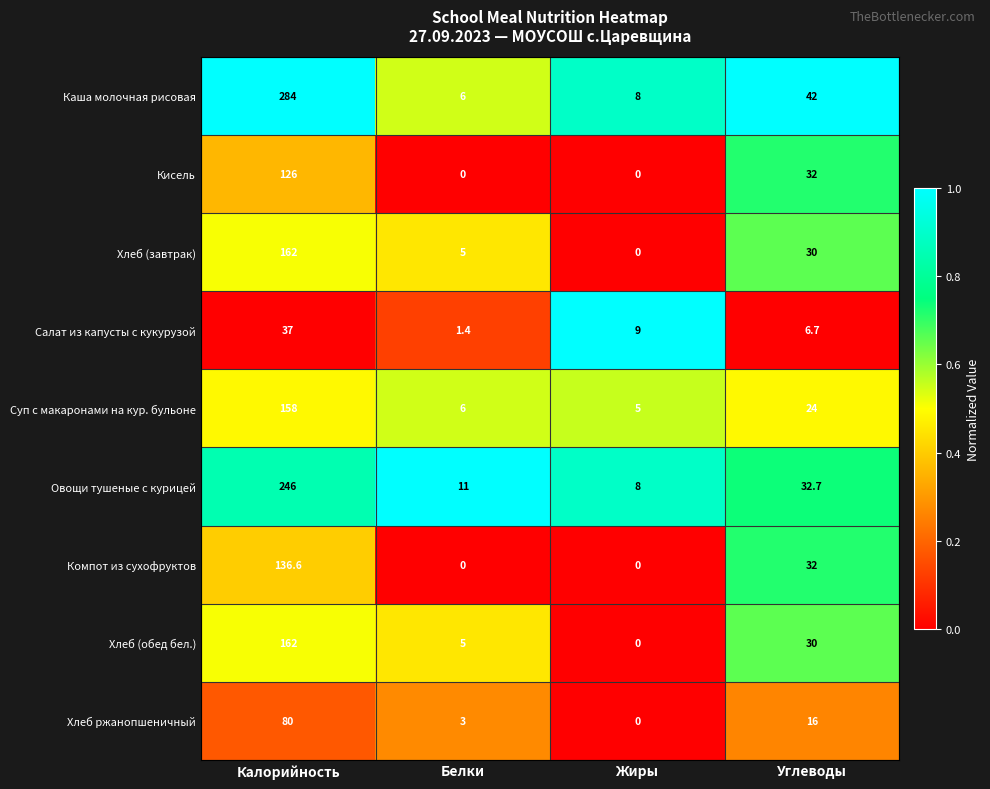

What is the difference between the maximum and minimum values in the Кисель series?

126.0